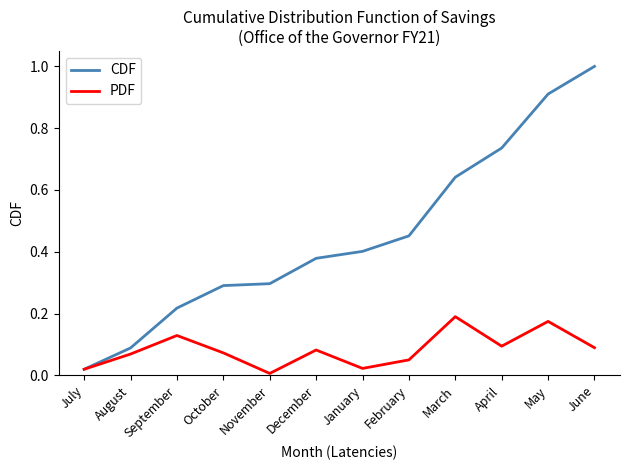

Is this an area chart (filled region under the line)?

No